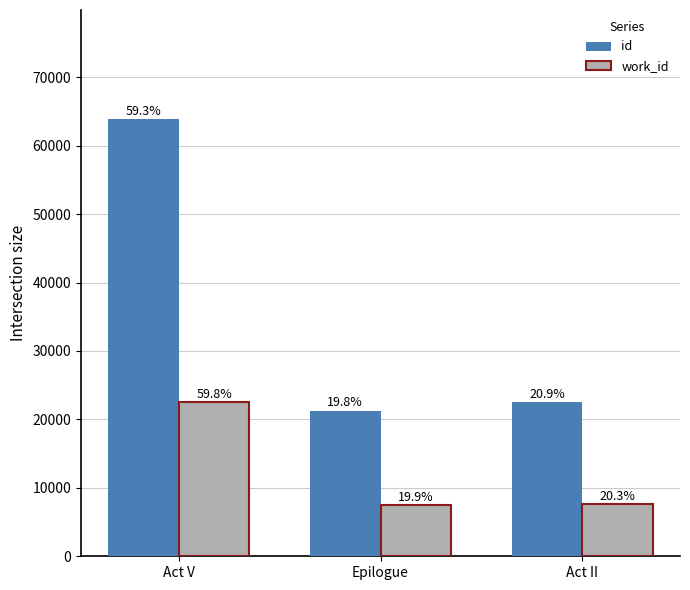

What is the total value across all series at Act II?

30192